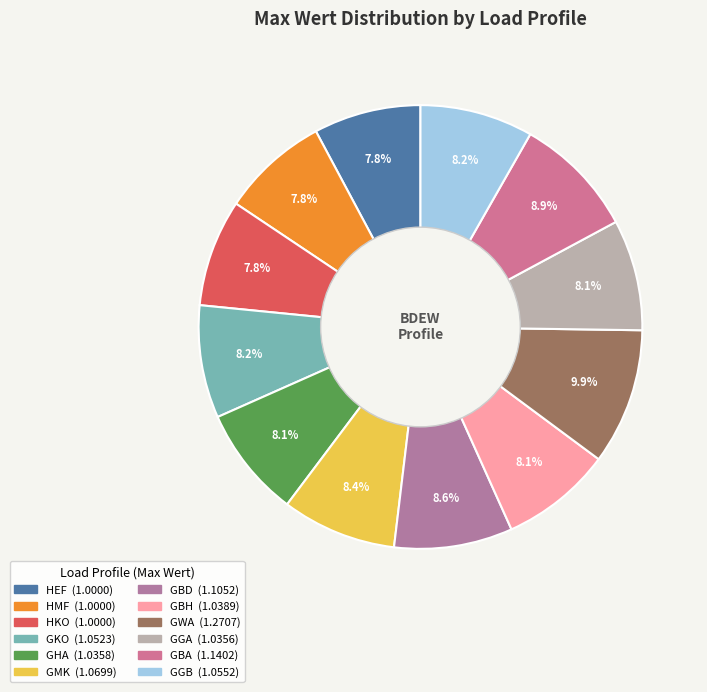

Combined, what portion of the pie is GGA and GBH?

16.2%